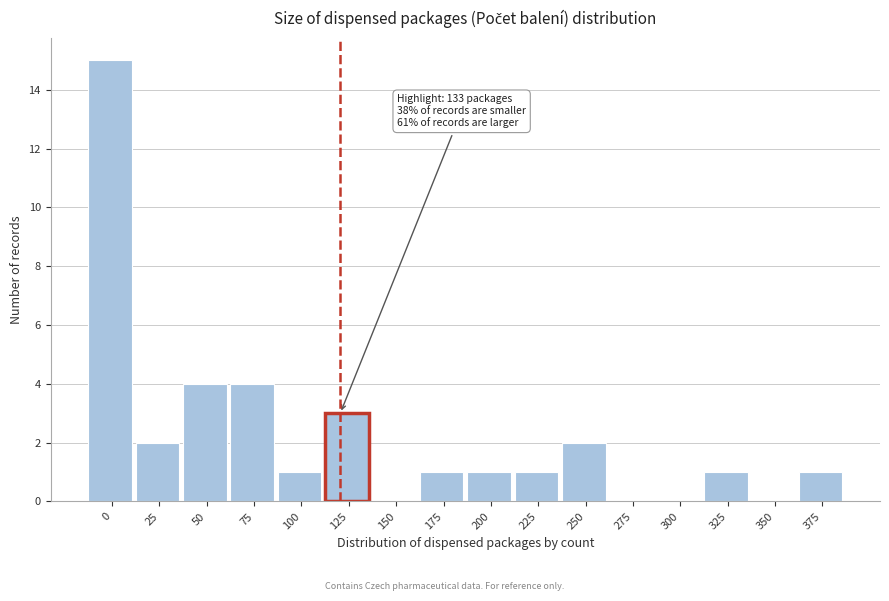

Reading left to right, list all the values displayed in this chart.

0=15	25=2	50=4	75=4	100=1	125=3	150=0	175=1	200=1	225=1	250=2	275=0	300=0	325=1	350=0	375=1